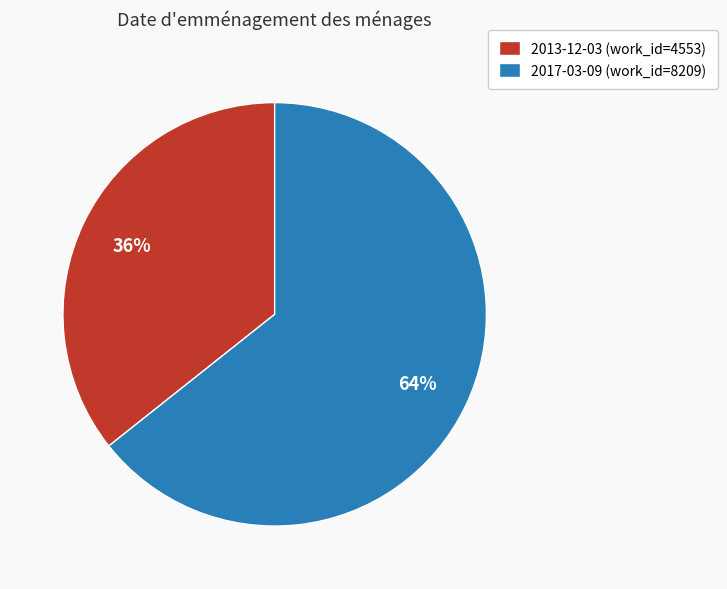

To the nearest percent, what is the combined percentage of 2017-03-09 (work_id=8209) and 2013-12-03 (work_id=4553)?

100%